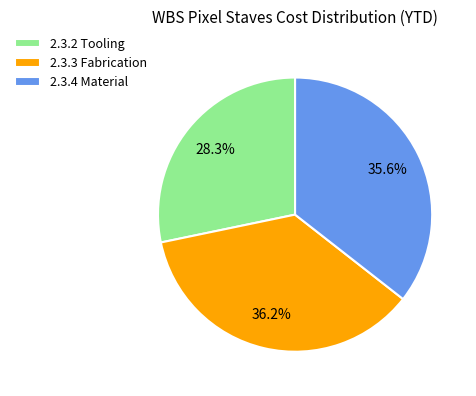

Is 2.3.4 Material the majority of the pie?

No